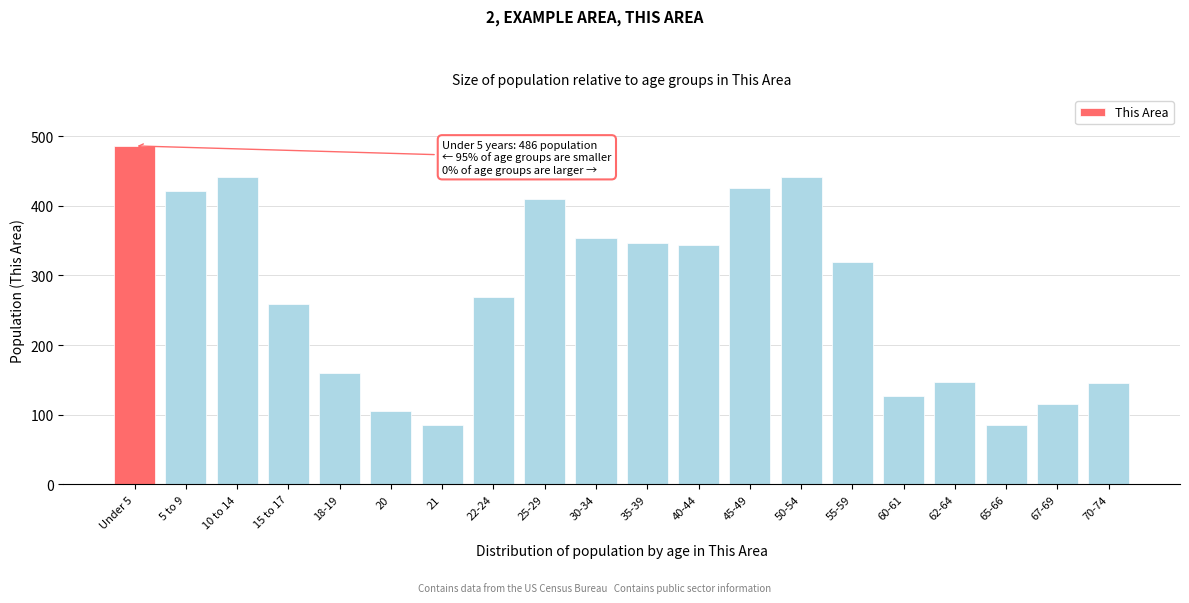

What is the difference between the values at 67-69 and 30-34?

239